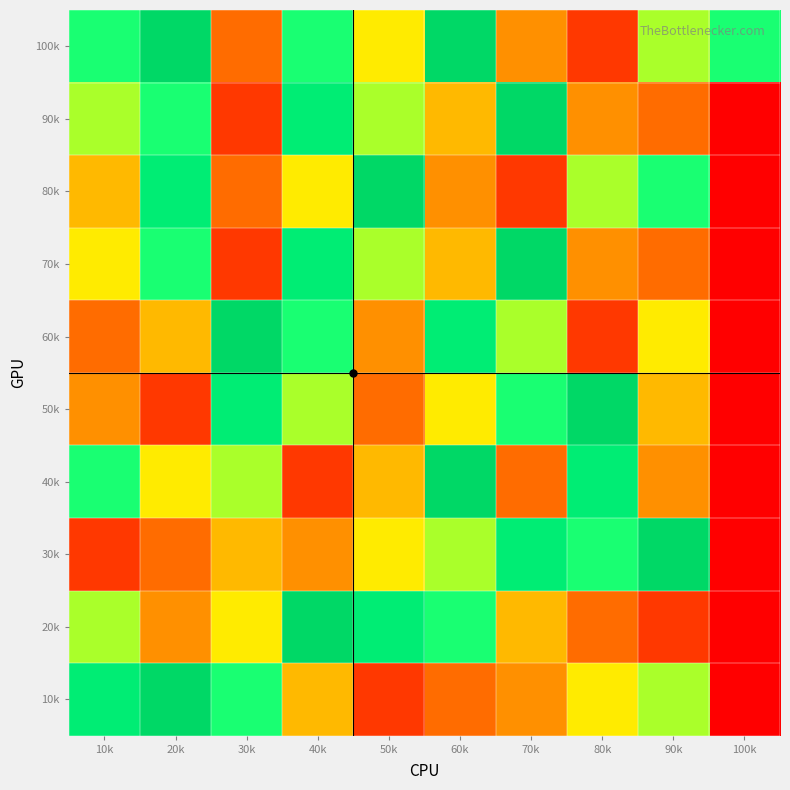

Reading right to left, what are all the values shown in this chart?

100k: 100k=7	90k=6	80k=1	70k=3	60k=9	50k=5	40k=7	30k=2	20k=9	10k=7
90k: 100k=0	90k=2	80k=3	70k=9	60k=4	50k=6	40k=8	30k=1	20k=7	10k=6
80k: 100k=0	90k=7	80k=6	70k=1	60k=3	50k=9	40k=5	30k=2	20k=8	10k=4
70k: 100k=0	90k=2	80k=3	70k=9	60k=4	50k=6	40k=8	30k=1	20k=7	10k=5
60k: 100k=0	90k=5	80k=1	70k=6	60k=8	50k=3	40k=7	30k=9	20k=4	10k=2
50k: 100k=0	90k=4	80k=9	70k=7	60k=5	50k=2	40k=6	30k=8	20k=1	10k=3
40k: 100k=0	90k=3	80k=8	70k=2	60k=9	50k=4	40k=1	30k=6	20k=5	10k=7
30k: 100k=0	90k=9	80k=7	70k=8	60k=6	50k=5	40k=3	30k=4	20k=2	10k=1
20k: 100k=0	90k=1	80k=2	70k=4	60k=7	50k=8	40k=9	30k=5	20k=3	10k=6
10k: 100k=0	90k=6	80k=5	70k=3	60k=2	50k=1	40k=4	30k=7	20k=9	10k=8